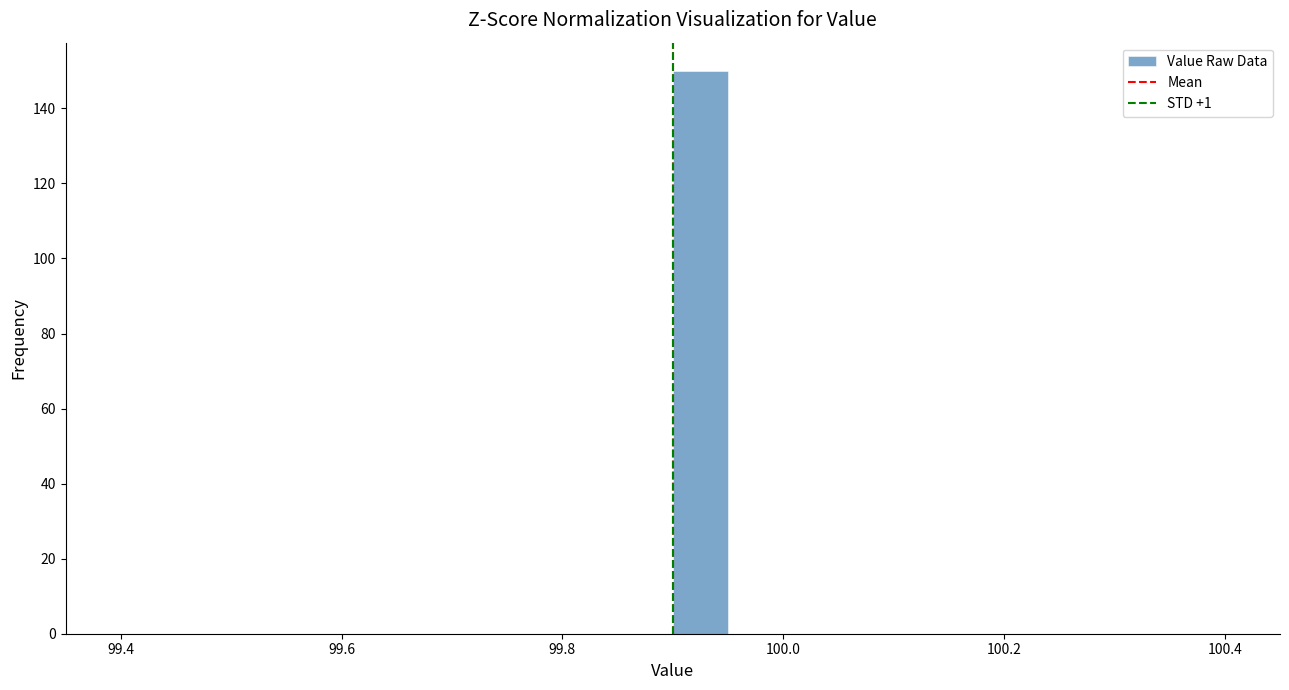

Around what value on the x-axis is the tallest bar? Give the approximate position of its centre, as read against the axis.

99.92